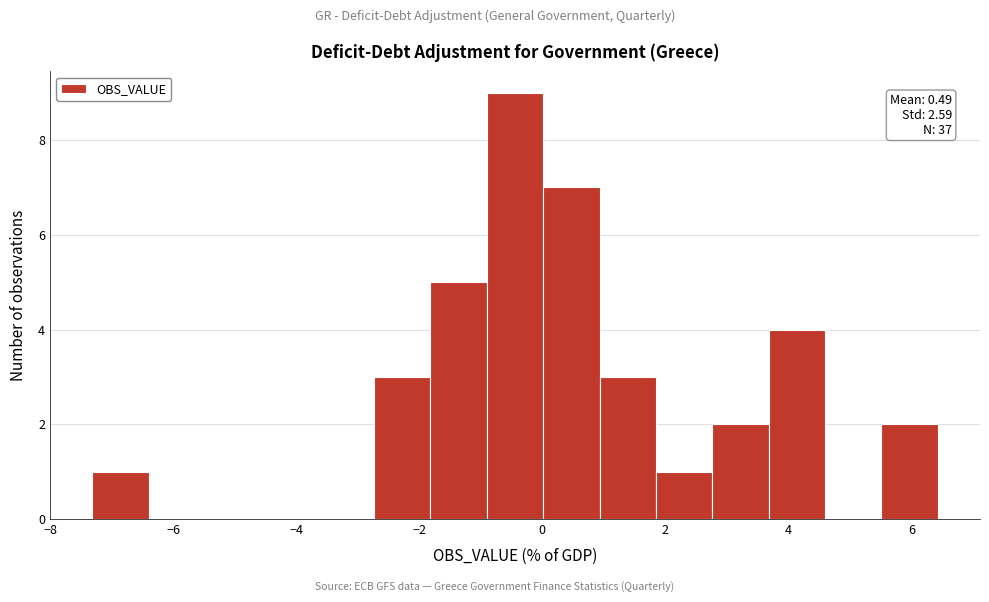

Over which range of the x-axis is the bar tallest?

-1.0 to 0.0